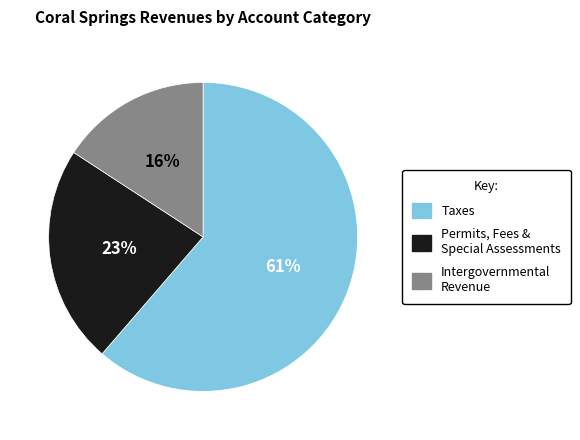

How many slices are in this pie chart?

3